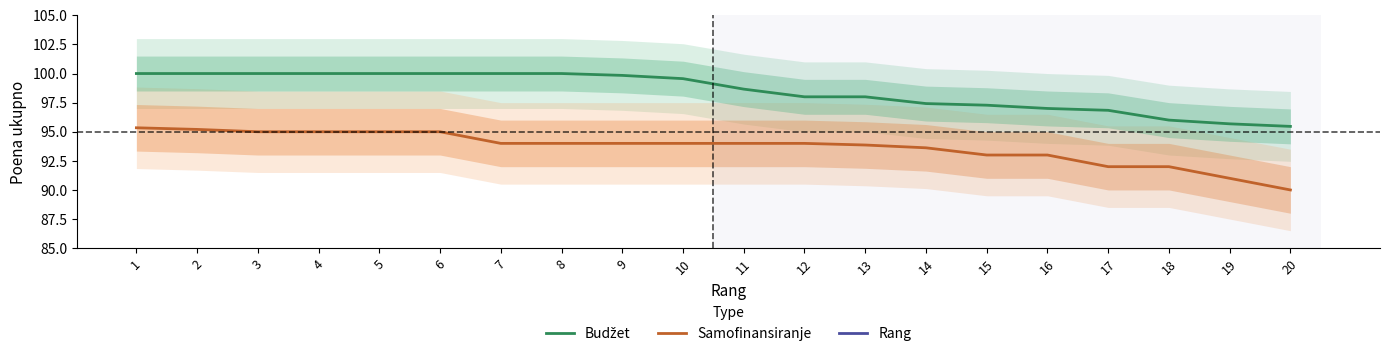

True or false: Budžet has more than 2 interior local peaks.

False